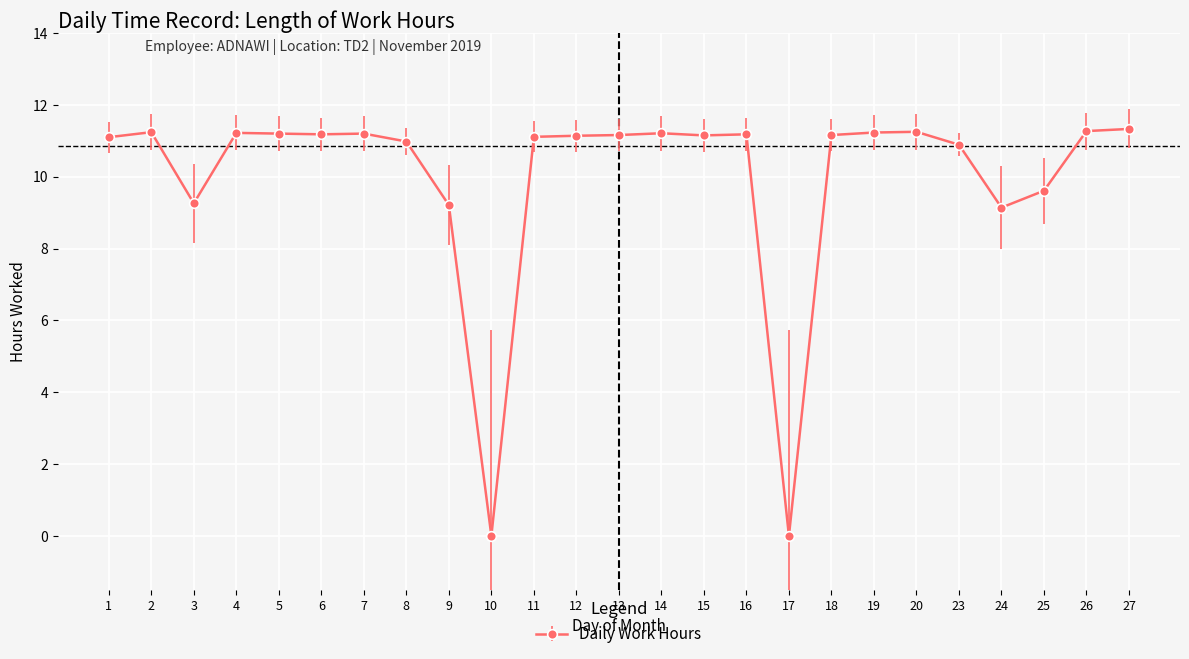

Approximately how many times larger is the value at 5 compared to 2?

1.0